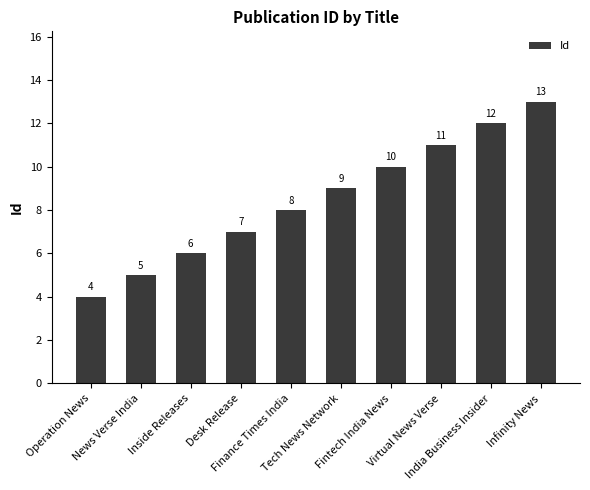

Rank the categories by value from lowest to highest.

Operation News, News Verse India, Inside Releases, Desk Release, Finance Times India, Tech News Network, Fintech India News, Virtual News Verse, India Business Insider, Infinity News